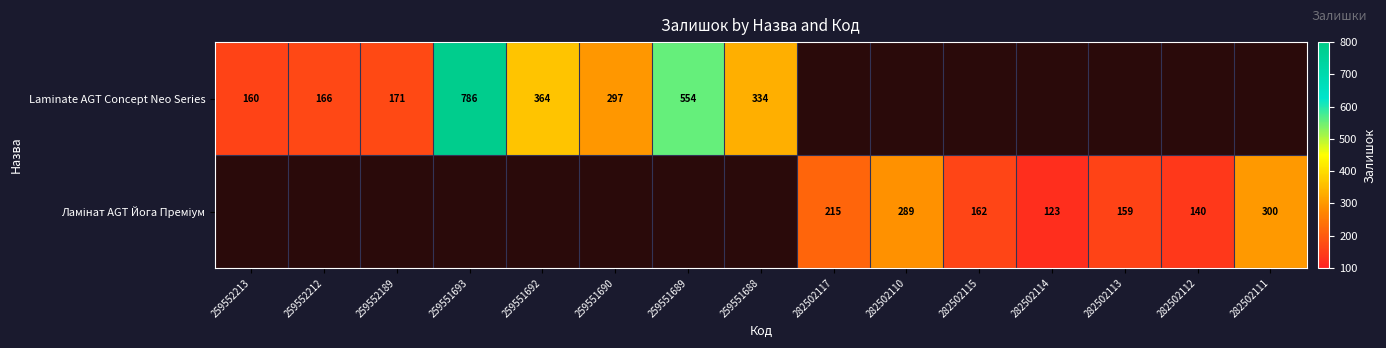

What is the maximum value shown in the chart?

786.0